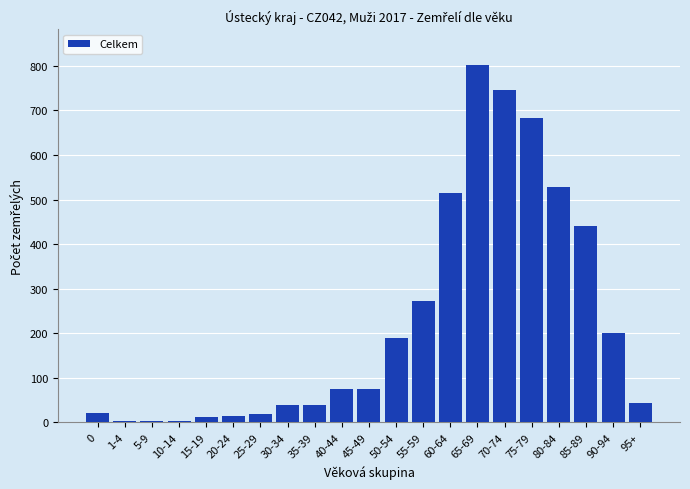

At which label is the value closest to 402?

85-89